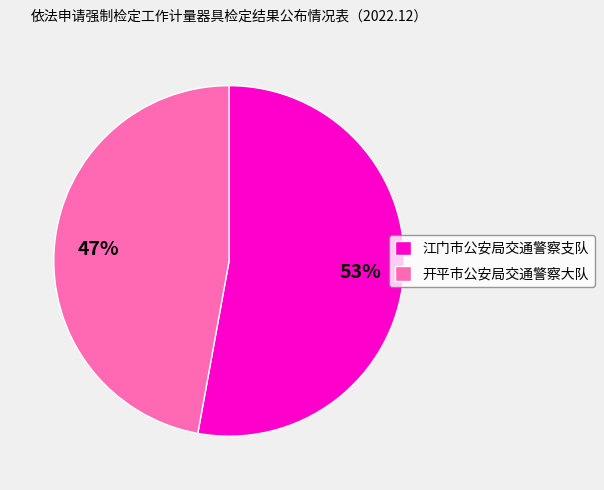

Which category has the biggest portion of the pie?

江门市公安局交通警察支队